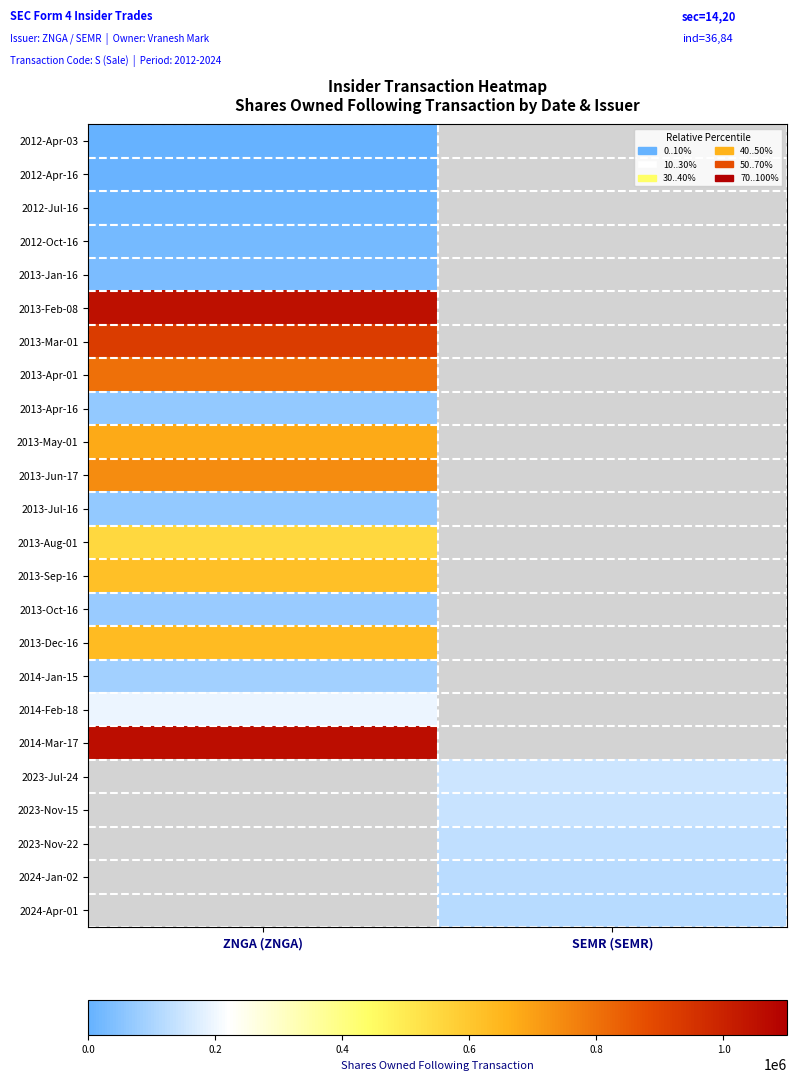

How many categories are shown in the chart?

2